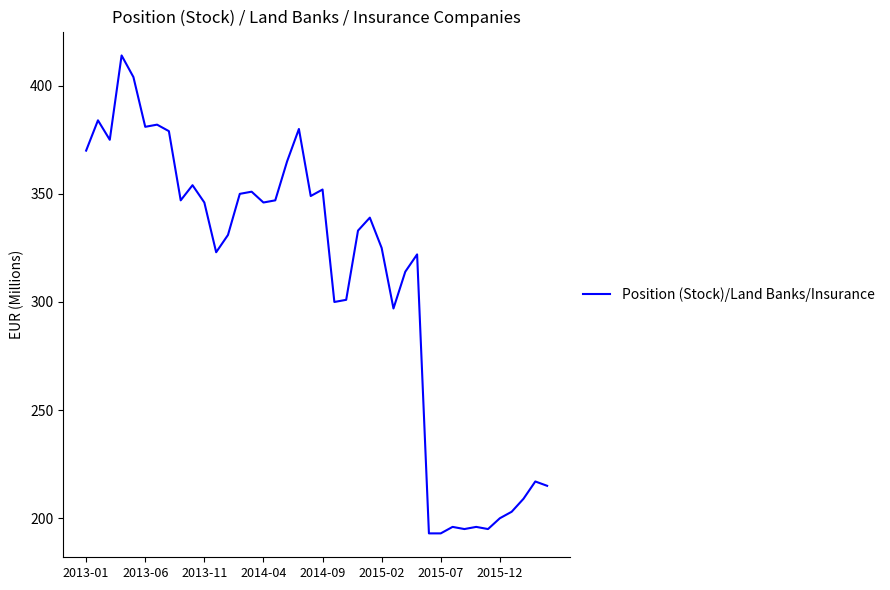

What is the smallest value displayed?

193